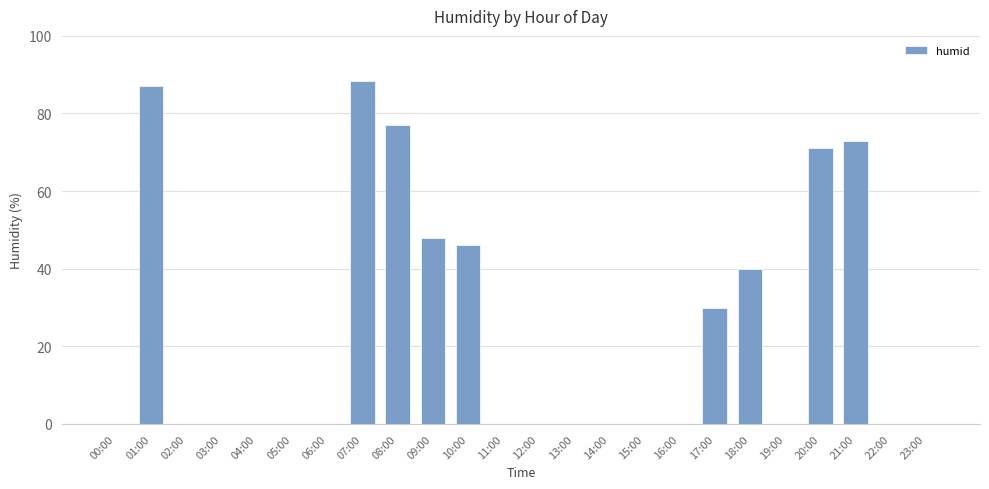

Count the number of categories in the chart.

24